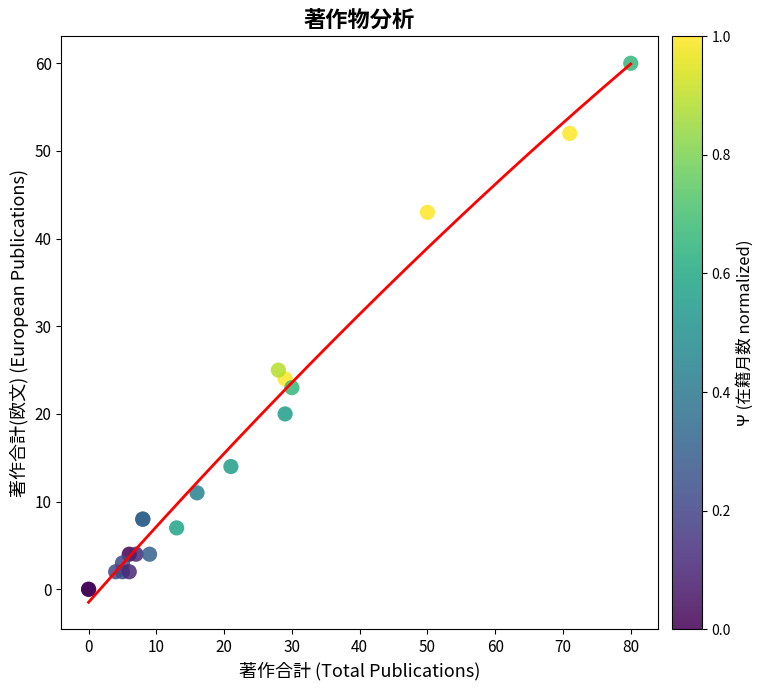

What Y value in the scatter plot is closest to 30?

25